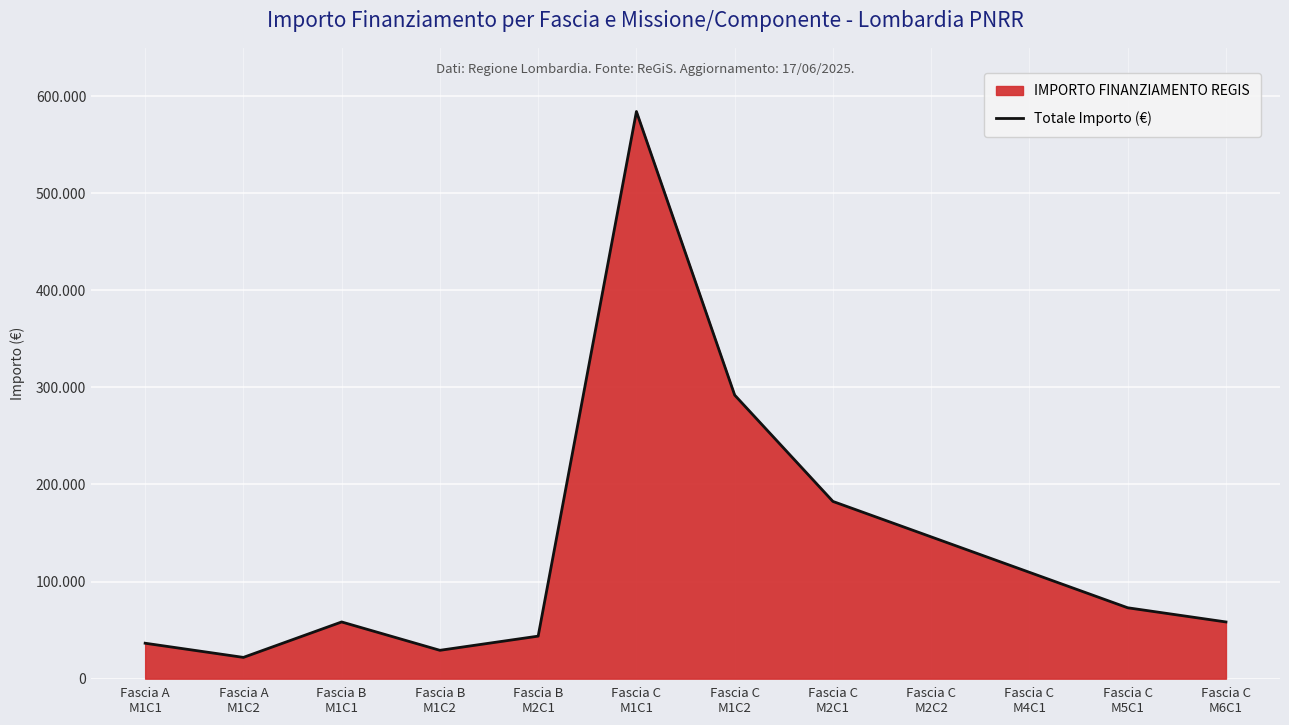

Reading left to right, what are all the values shown in this chart?

36505	21903	58408	29204	43806	584080	292040	182525	146020	109515	73010	58408